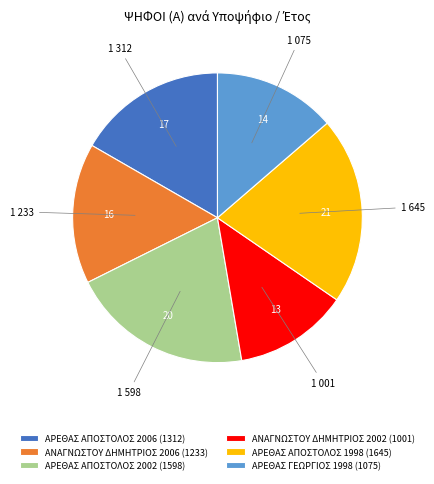

Approximately how many times larger is the value at ΑΡΕΘΑΣ ΑΠΟΣΤΟΛΟΣ 2006 compared to ΑΡΕΘΑΣ ΑΠΟΣΤΟΛΟΣ 1998?

0.8